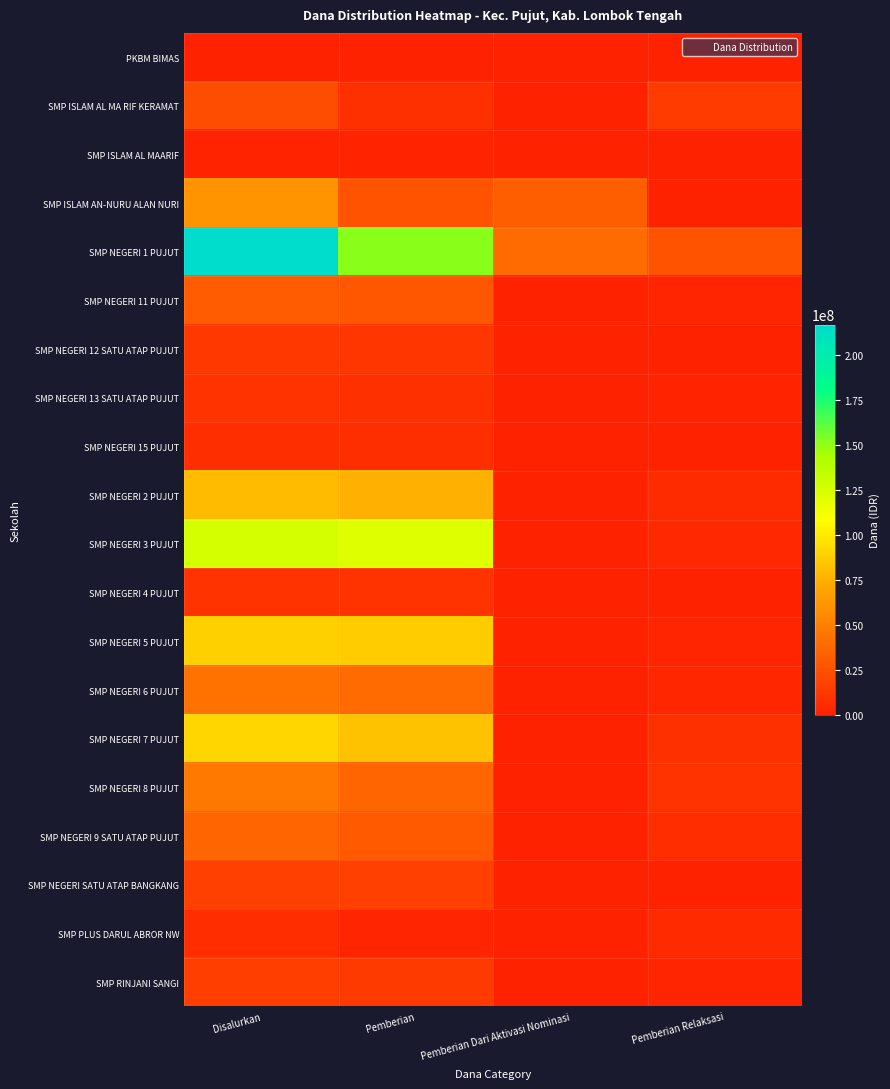

At which category does the chart reach its peak across all series?

Disalurkan